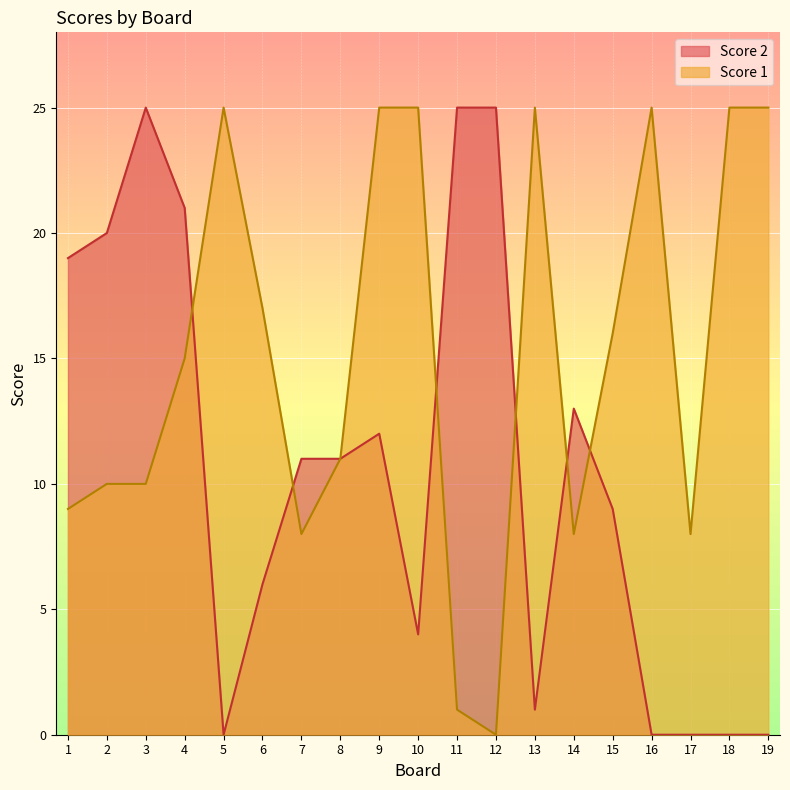

How many values in Score 2 are above zero?

14